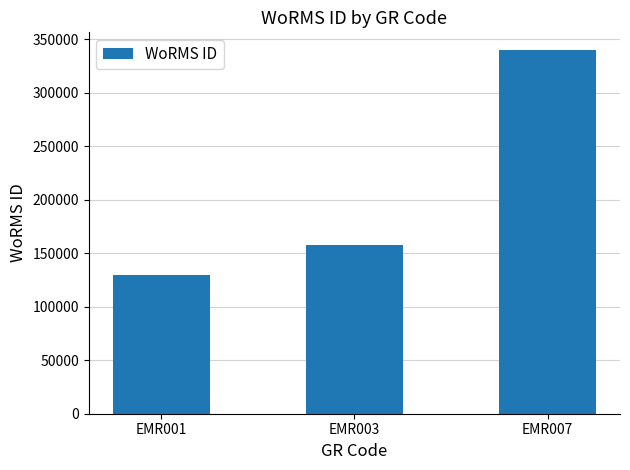

How many series are shown in this chart?

1